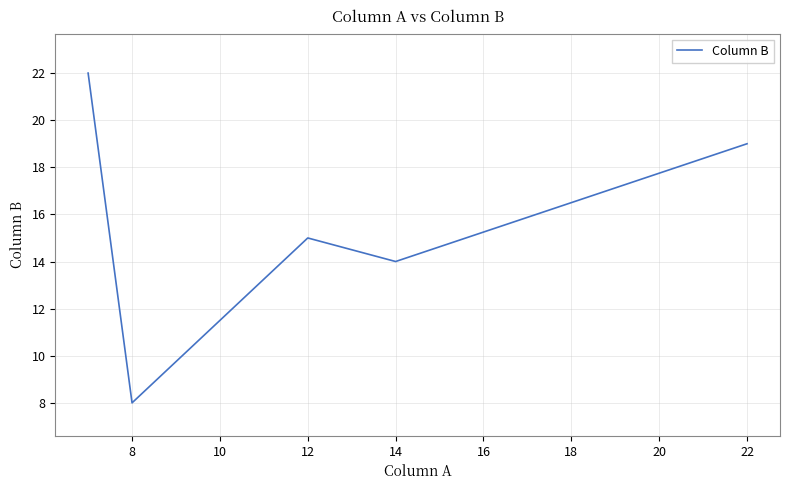

True or false: the data has more than 0 interior local peaks.

True